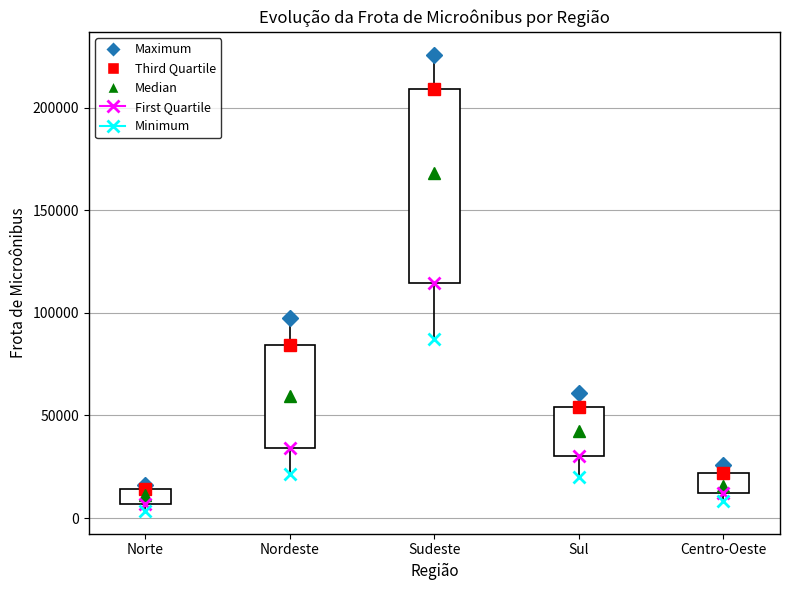

Where does the lower whisker of the box for Nordeste end on the y-axis? The values are not printed on the chart, so give them approximately, as read against the axis.

20000